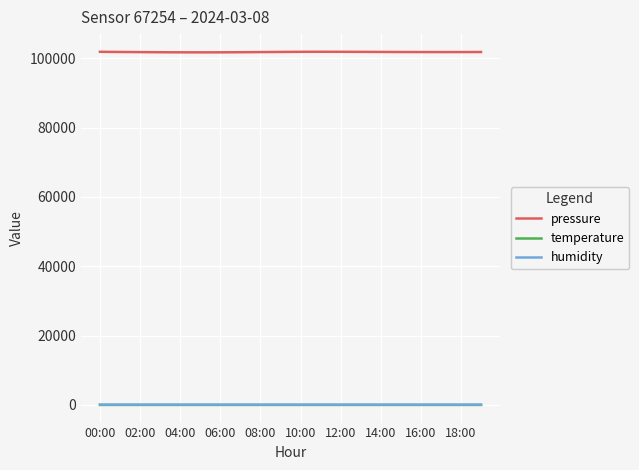

How many lines are shown in the chart?

3